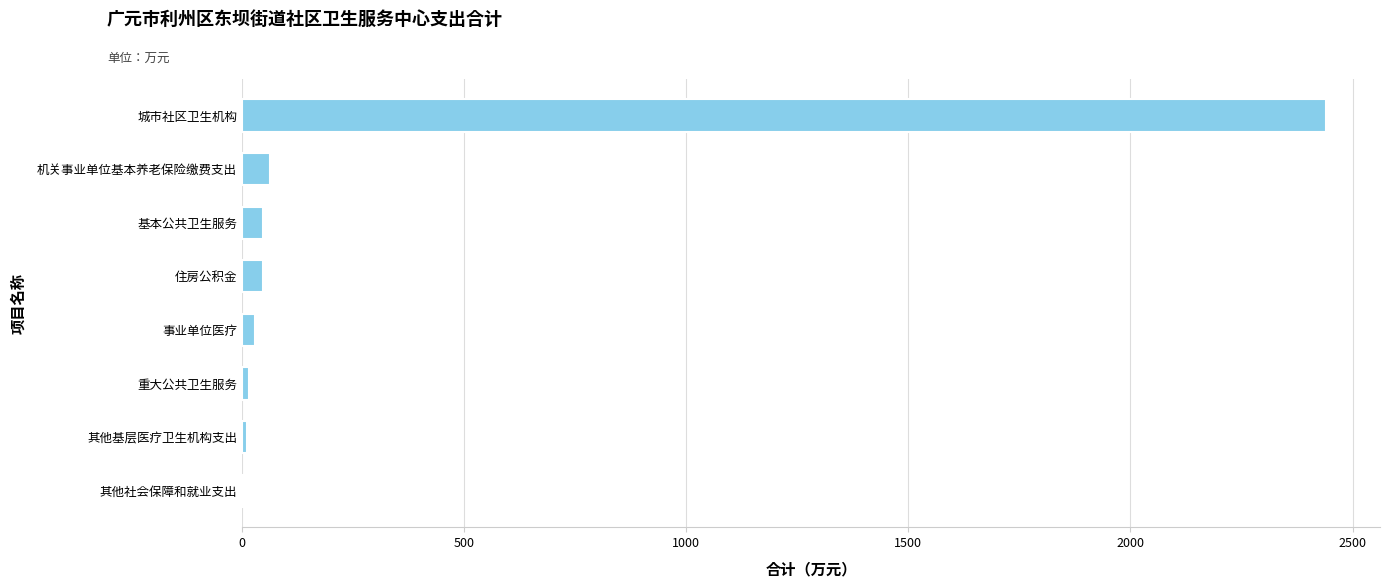

What is the maximum value shown in the chart?

2439.8